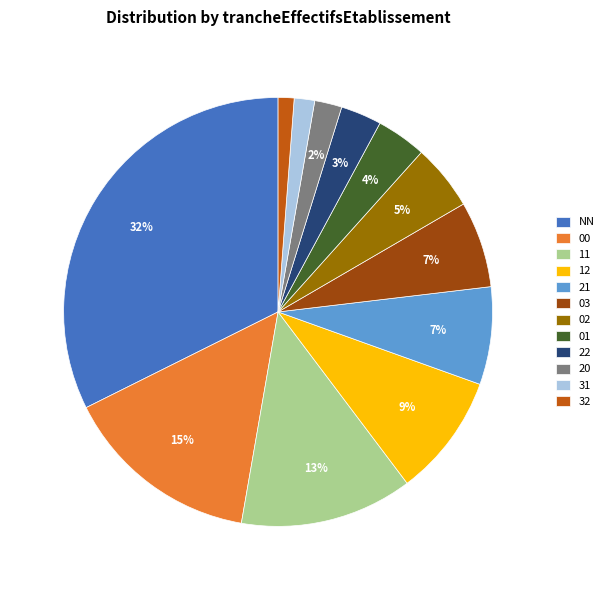

Is 12 the majority of the pie?

No